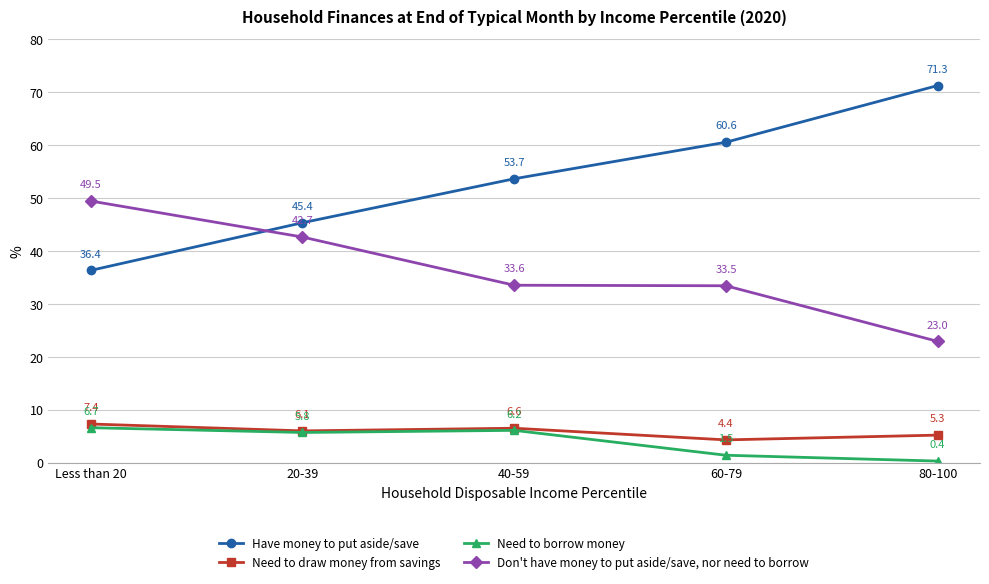

Between 20-39 and 60-79, which series saw the biggest shift?

Have money to put aside/save